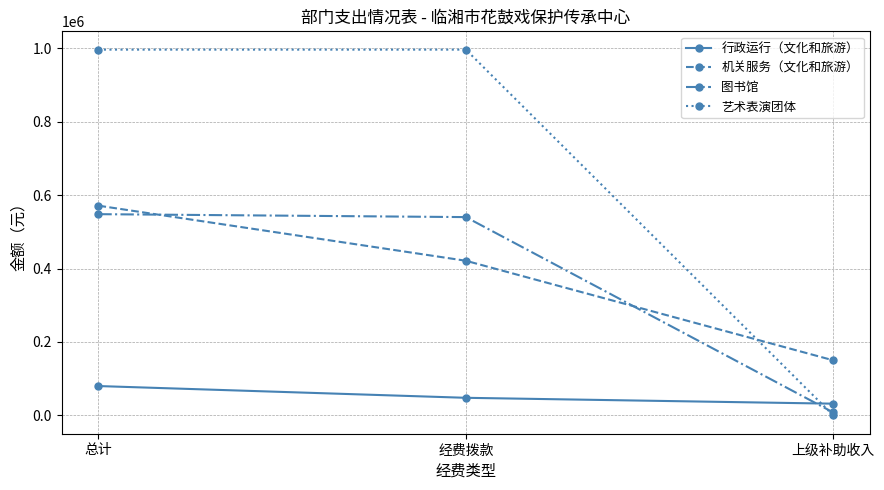

Reading right to left, what are all the values shown in this chart?

行政运行（文化和旅游）: 32000.0	48000.0	80000.0
机关服务（文化和旅游）: 150000.0	421142.9	571142.9
图书馆: 8000.0	540000.0	548000.0
艺术表演团体: 0.0	996000.0	996000.0